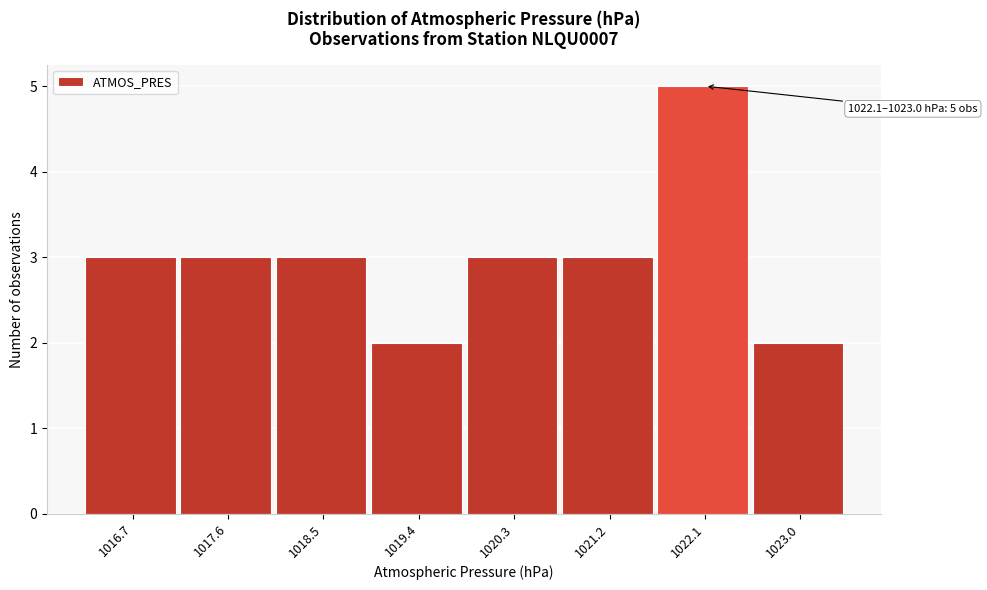

Reading left to right, what are all the values shown in this chart?

3	3	3	2	3	3	5	2